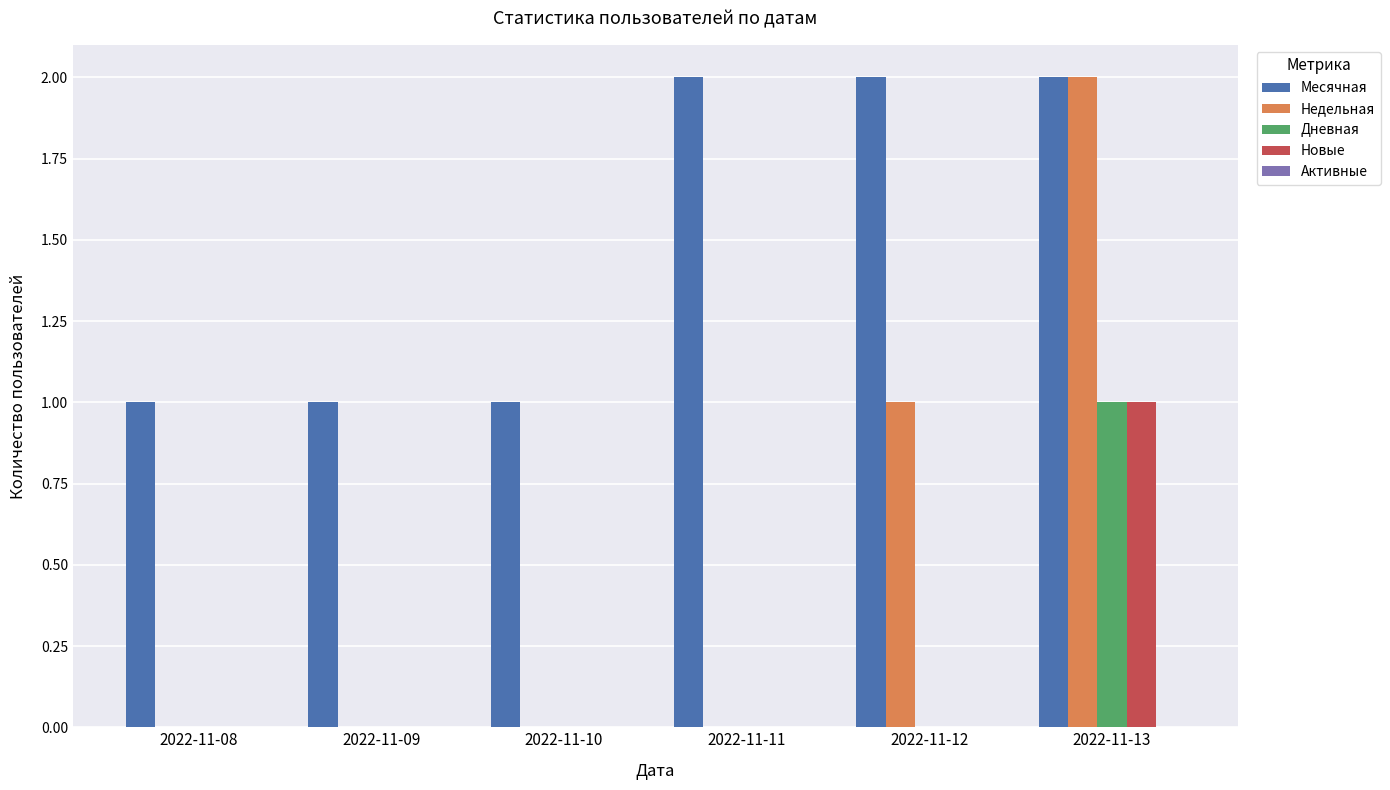

What is the total value across all series at 2022-11-12?

3